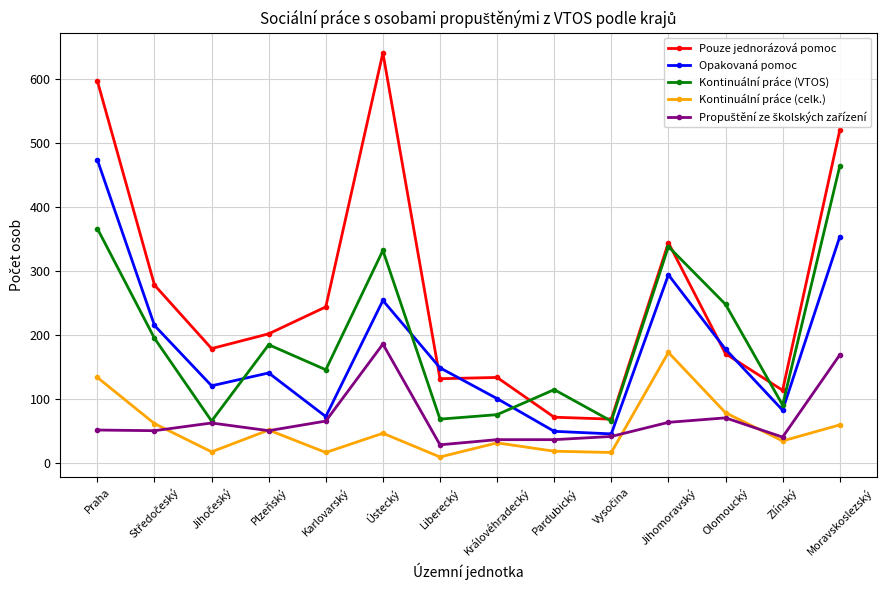

Does the chart have visible grid lines?

Yes